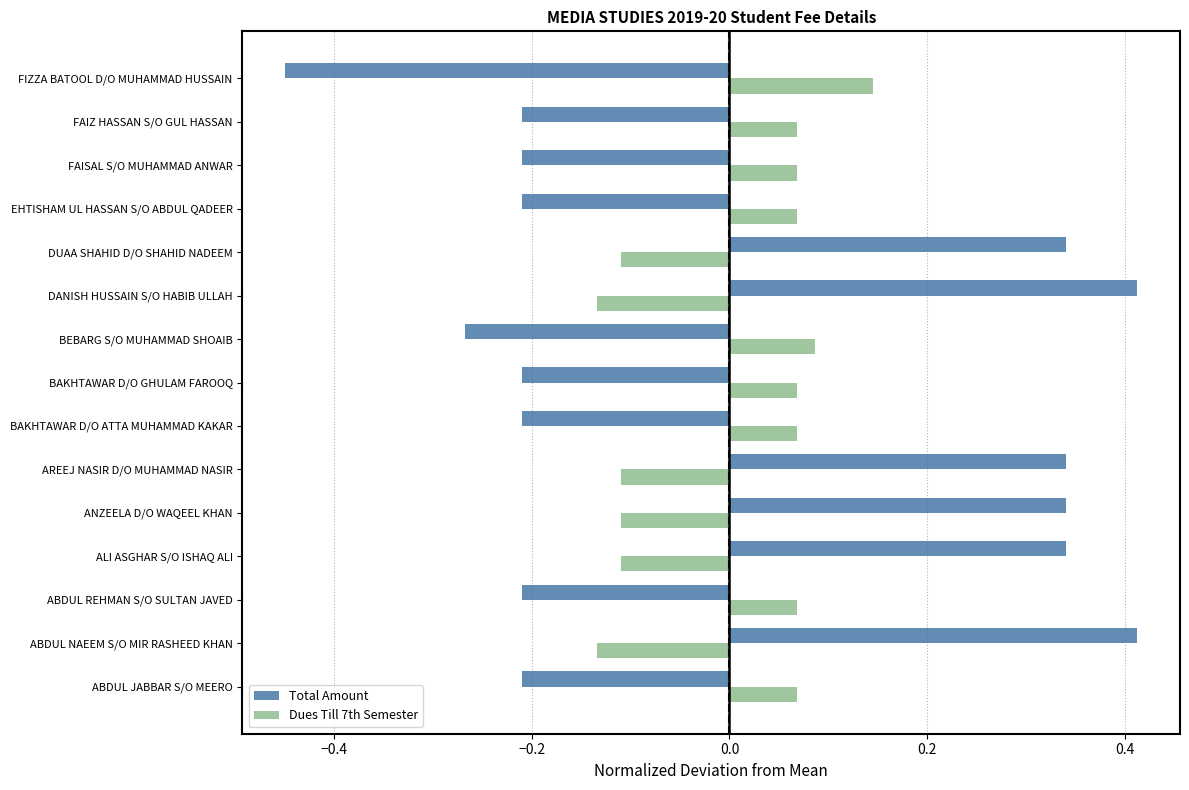

How many values in Total Amount are below zero?

9